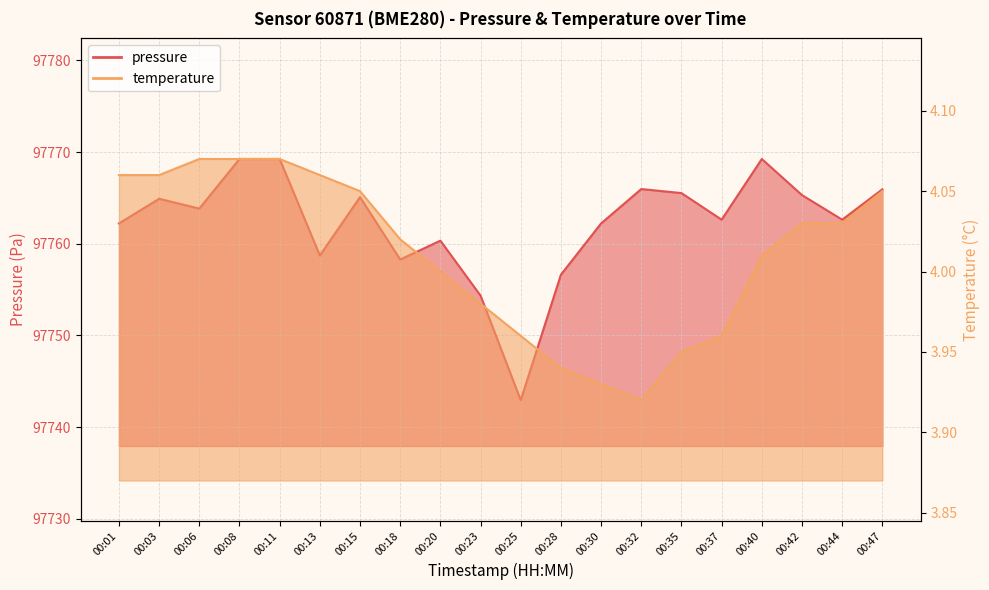

Rank the series by their average value, from highest to lowest.

pressure, temperature